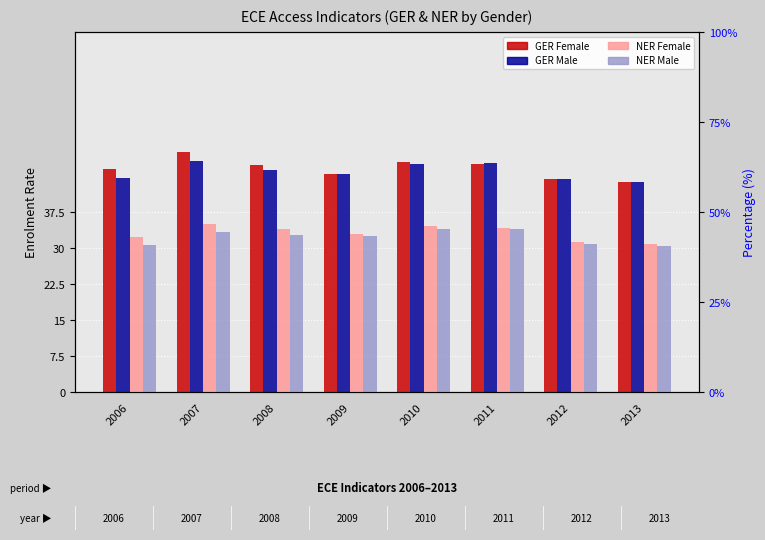

What is the sum of the NER Female values at 2006 and 2008?

66.3